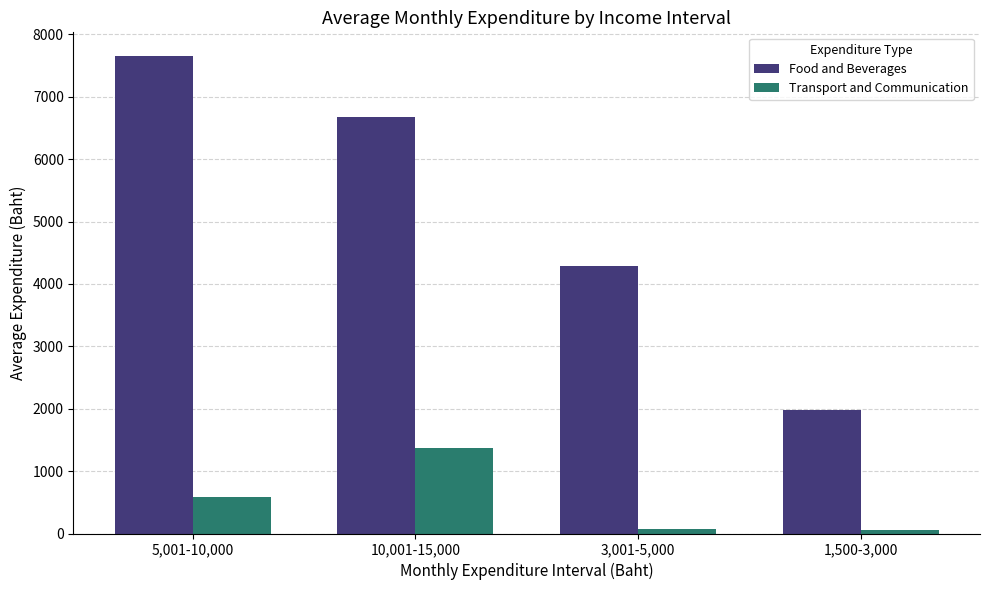

What is the value of the Food and Beverages bar at the 3rd from the left?

4291.0